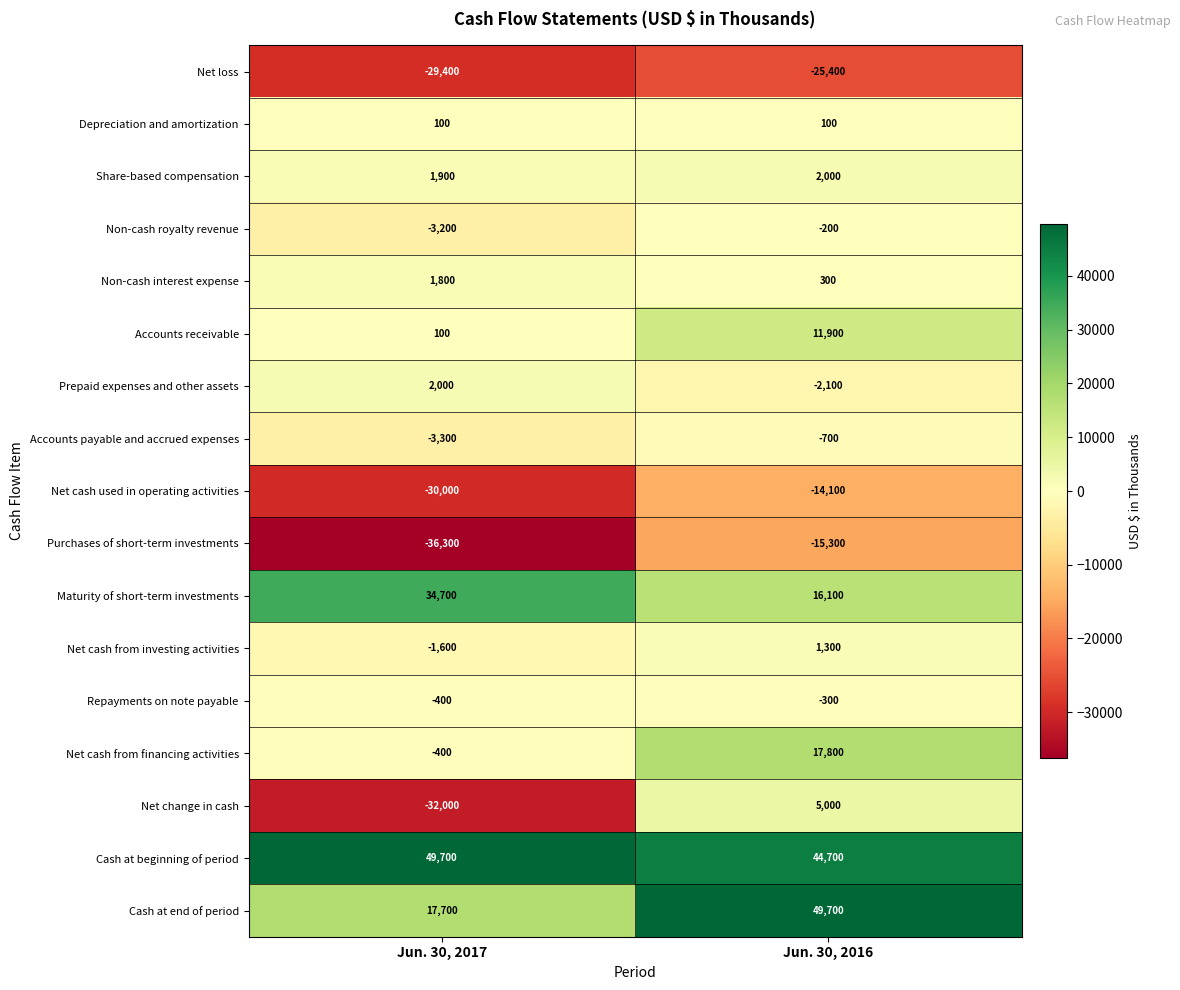

How many data points in Repayments on note payable are less than -300?

1